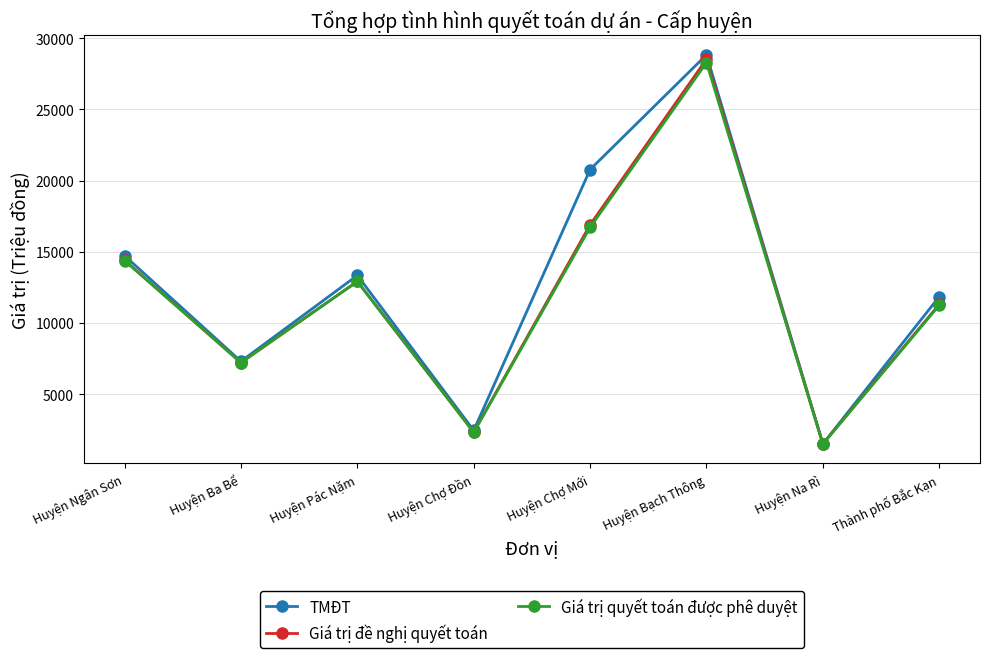

Reading right to left, list all the values displayed in this chart.

TMĐT: 11852.1	1516.6	28828.2	20775.0	2460.8	13345.0	7310.8	14726.3
Giá trị đề nghị quyết toán: 11314.5	1514.6	28519.8	16899.0	2340.0	12920.5	7218.3	14407.7
Giá trị quyết toán được phê duyệt: 11251.0	1510.8	28284.1	16715.0	2328.8	12917.5	7227.2	14384.5